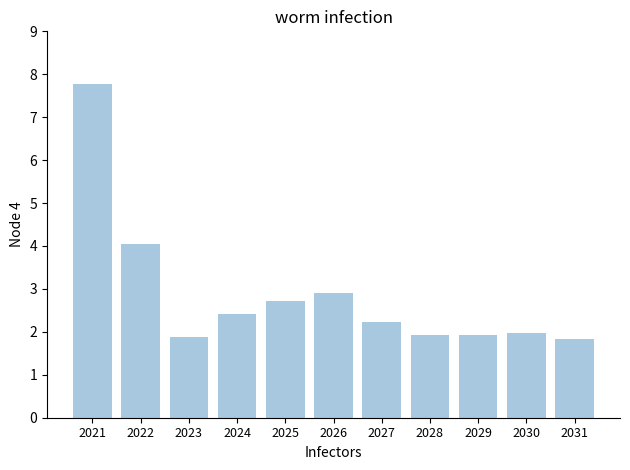

Are the bars horizontal?

No